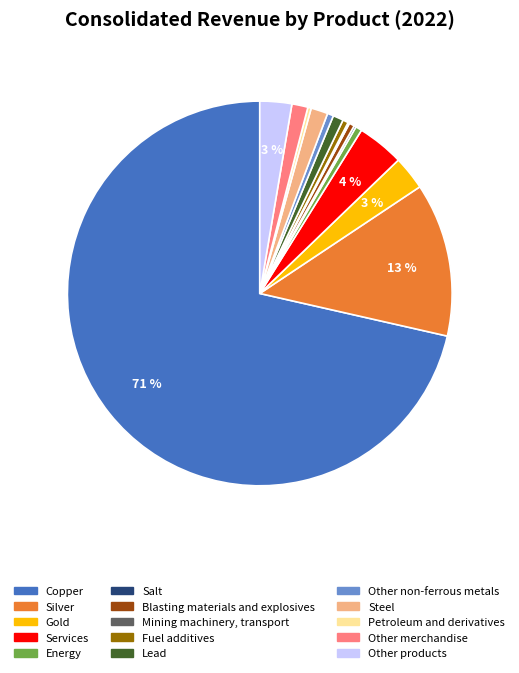

True or false: Services accounts for 4% of the total.

True